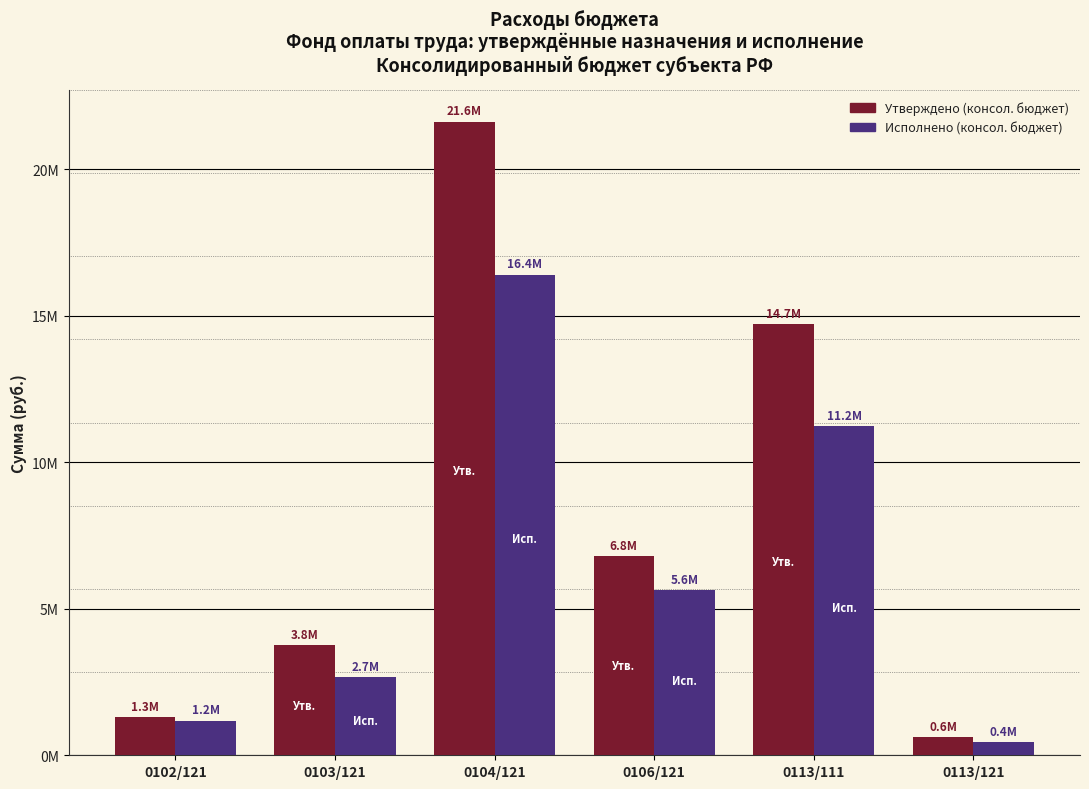

Which has a higher value, 0103/121 or 0102/121?

0103/121